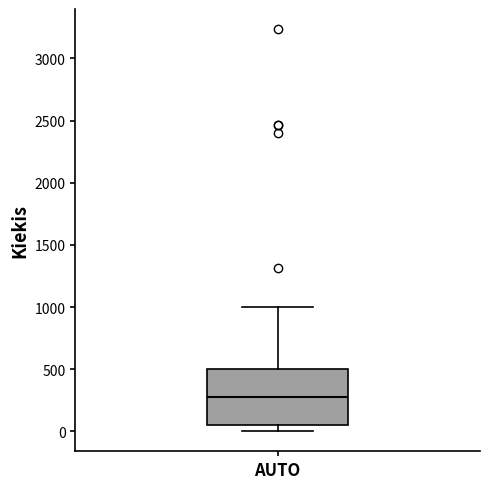

Read this box plot against the y-axis: the position of the median line, the range covered by the box, and the ends of both whiskers. The values are not printed on the chart, so give them approximately, as read against the axis.

median 300, box 50 to 500, whiskers 0 to 1000